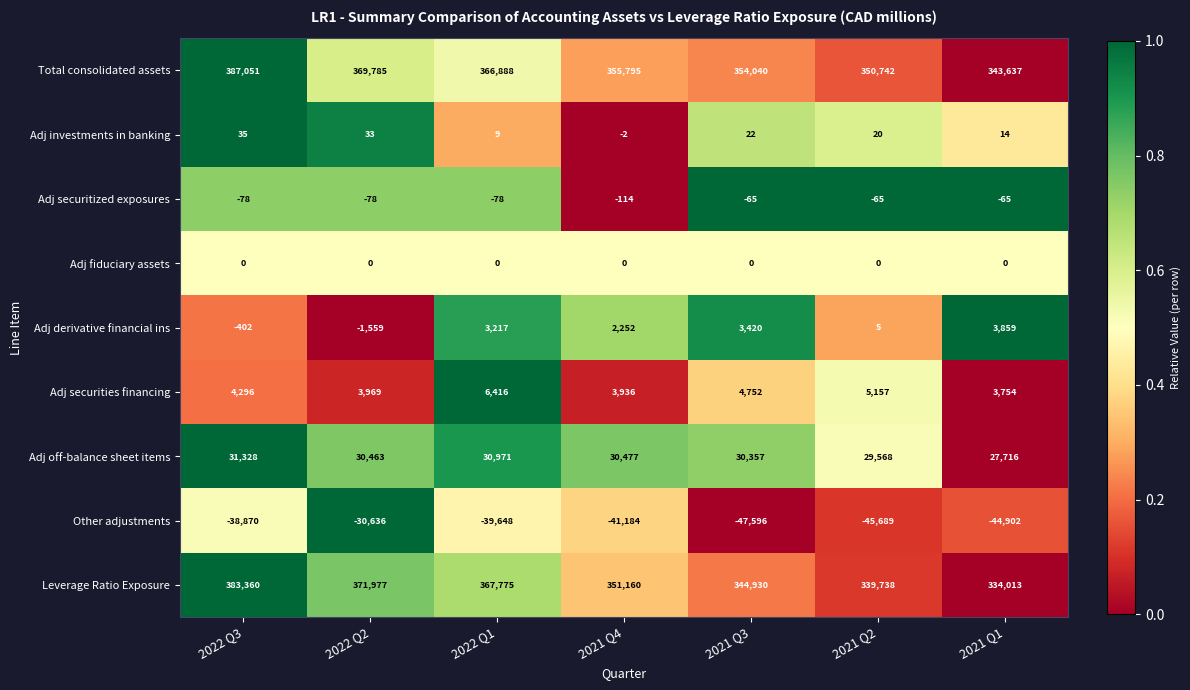

At how many categories does at least one series exceed 0?

7